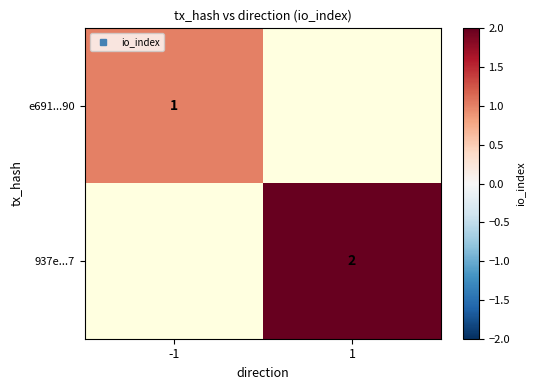

How many series are shown in this chart?

2